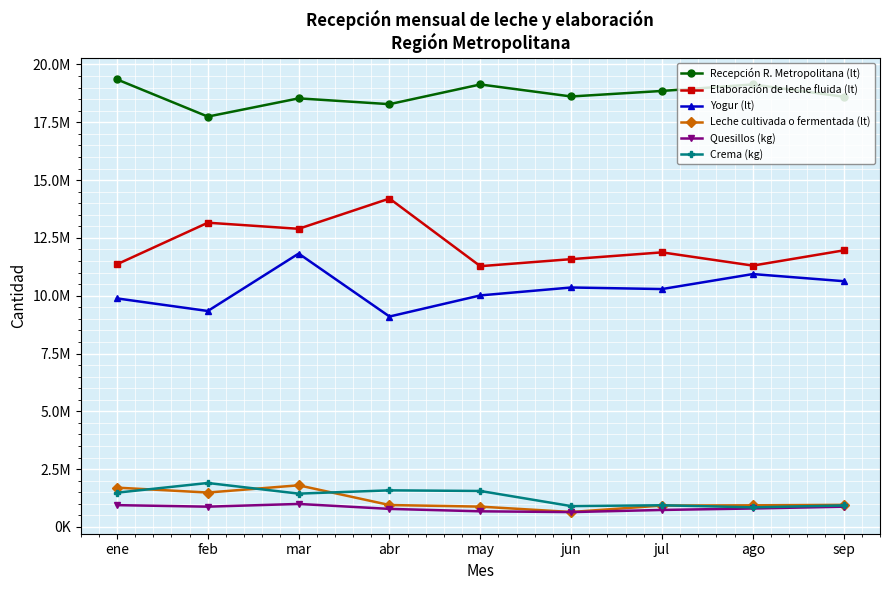

What position from the right is jul?

3